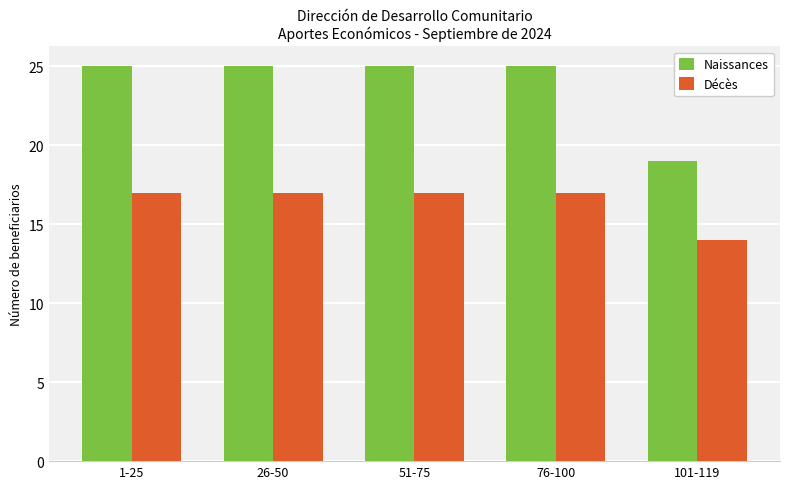

Reading left to right, list all the values displayed in this chart.

Naissances: 1-25=25	26-50=25	51-75=25	76-100=25	101-119=19
Décès: 1-25=17	26-50=17	51-75=17	76-100=17	101-119=14